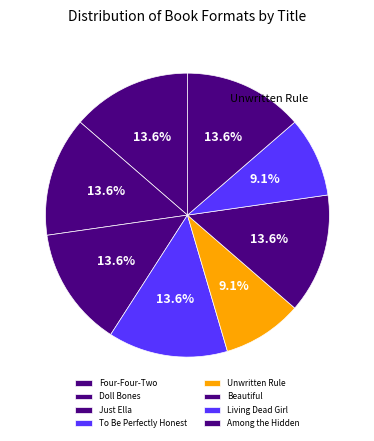

To the nearest percent, what percentage of the pie is Beautiful?

14%